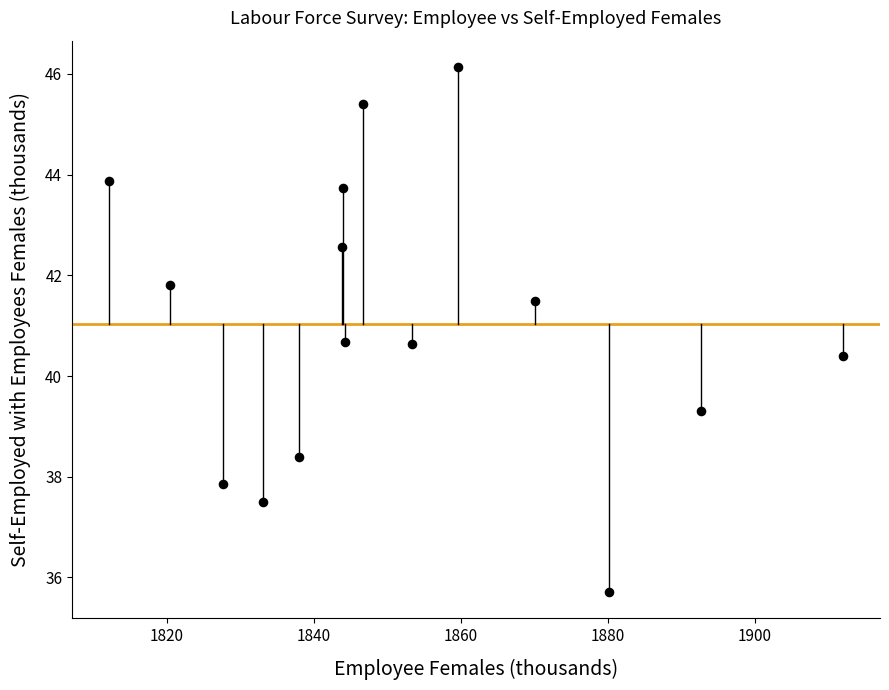

What is the range of X values (max minus min)?

99.9